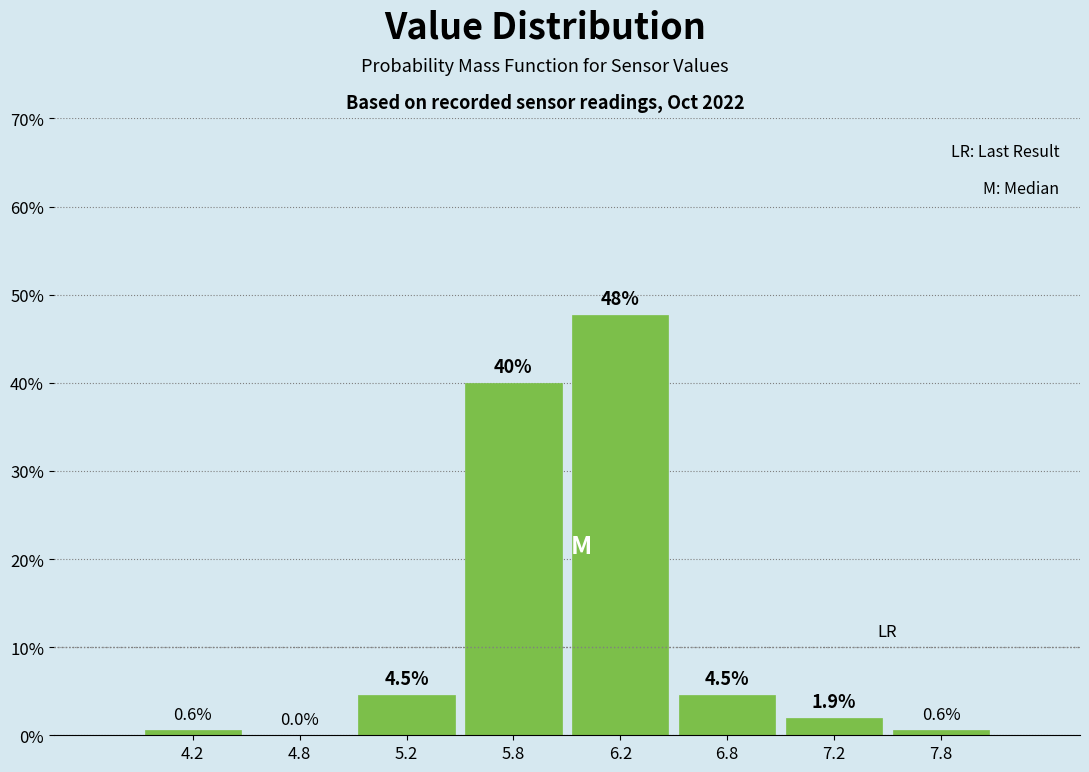

Reading left to right, list all the values displayed in this chart.

4.2=0.6	4.8=0.0	5.2=4.5	5.8=40.0	6.2=47.7	6.8=4.5	7.2=1.9	7.8=0.6